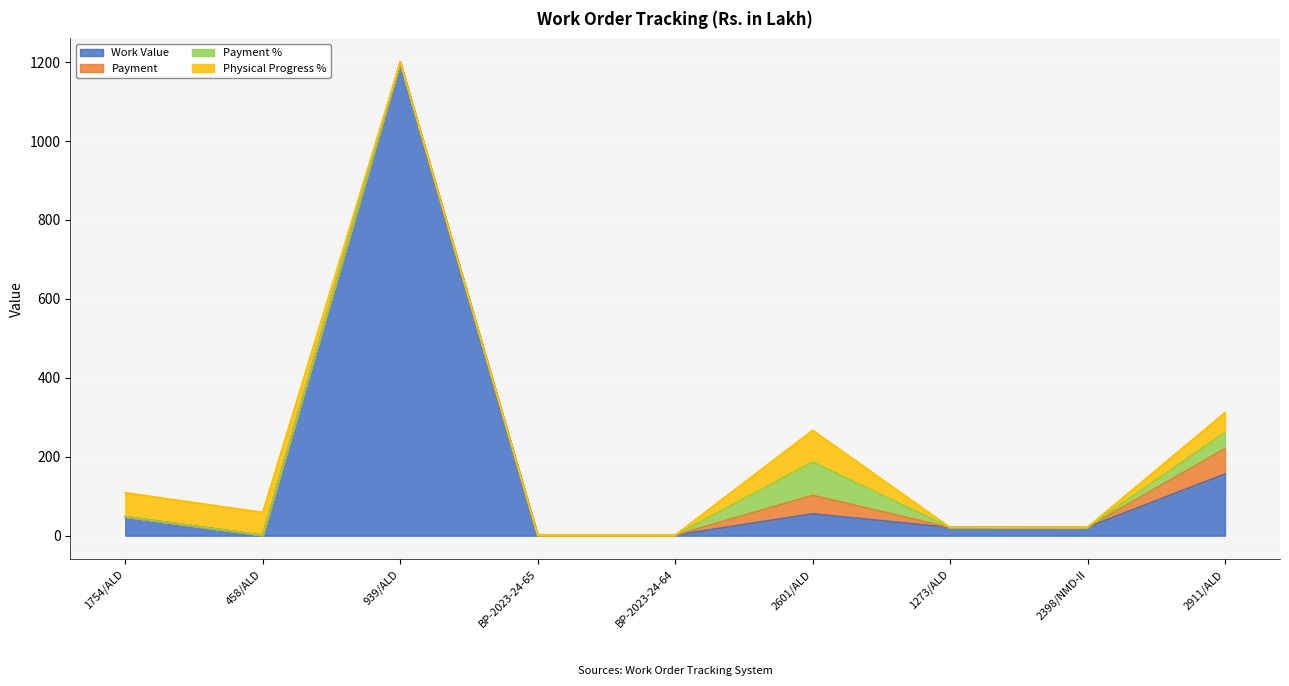

True or false: Physical Progress % has a value of 94.4 at 458/ALD.

False